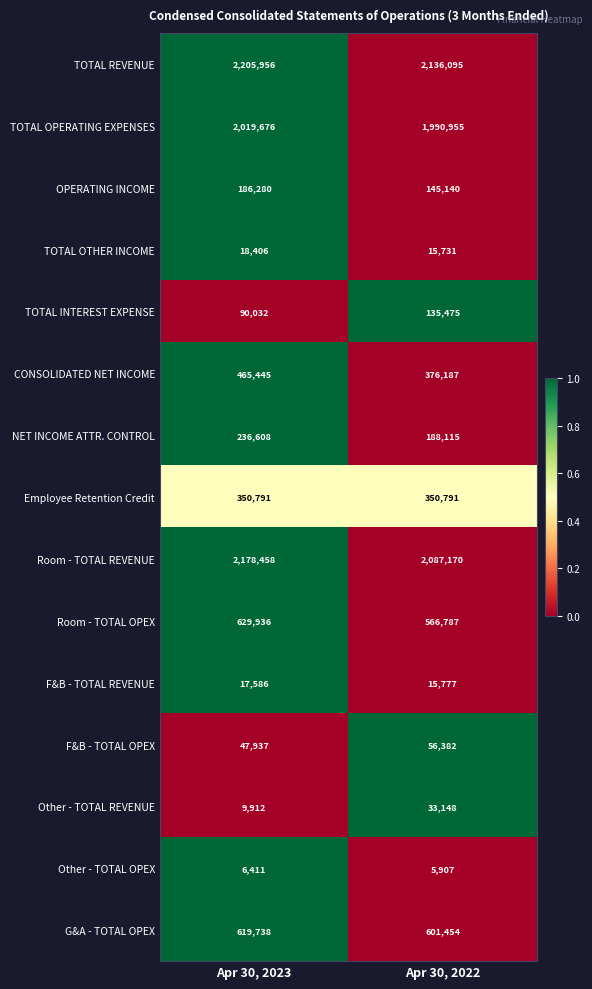

True or false: F&B - TOTAL OPEX has a value of 83783 at Apr 30, 2022.

False